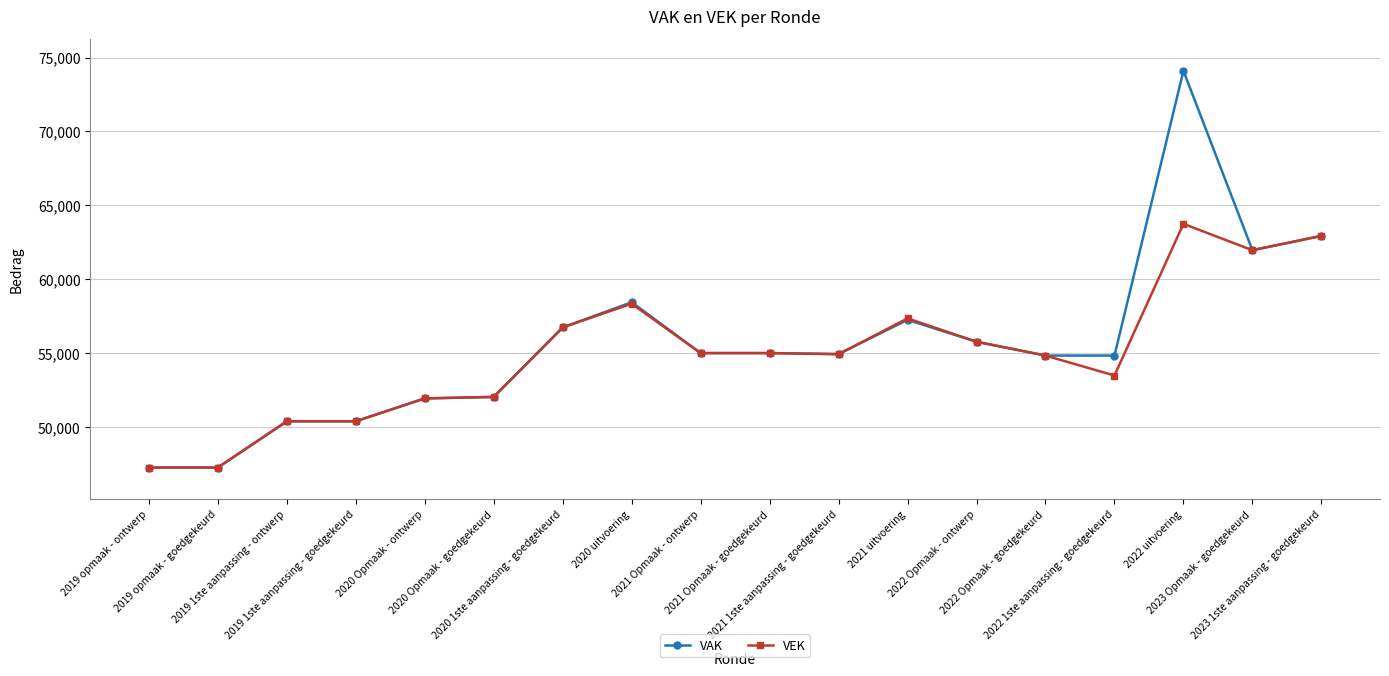

The VEK series shows 57355 at 2021 uitvoering. True or false?

True